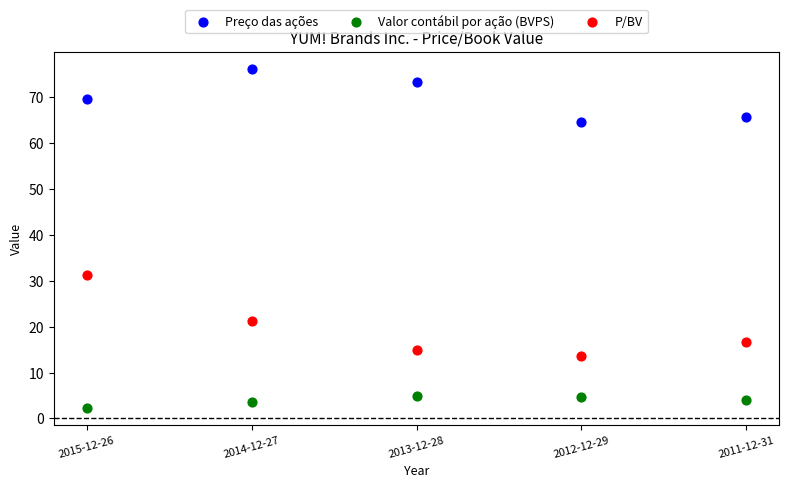

Which series contains the highest Y value?

Preço das ações